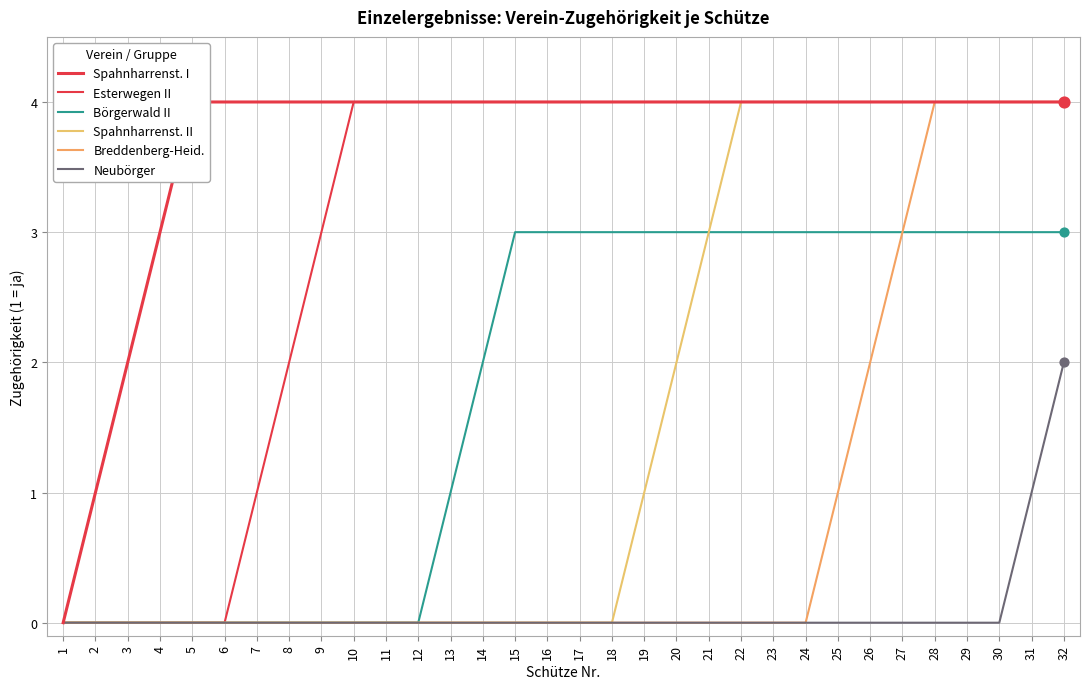

Is the value of Spahnharrenst. I at 5 greater than the value of Spahnharrenst. II at 17?

Yes